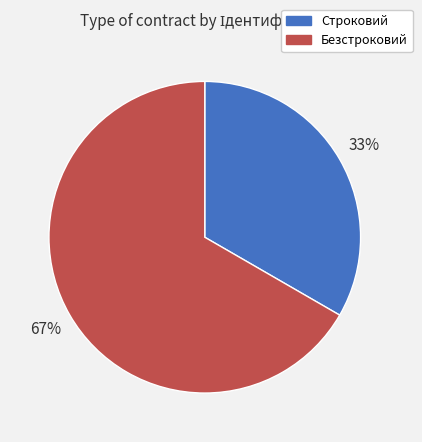

Do Строковий and Безстроковий together represent more than half of the pie?

Yes